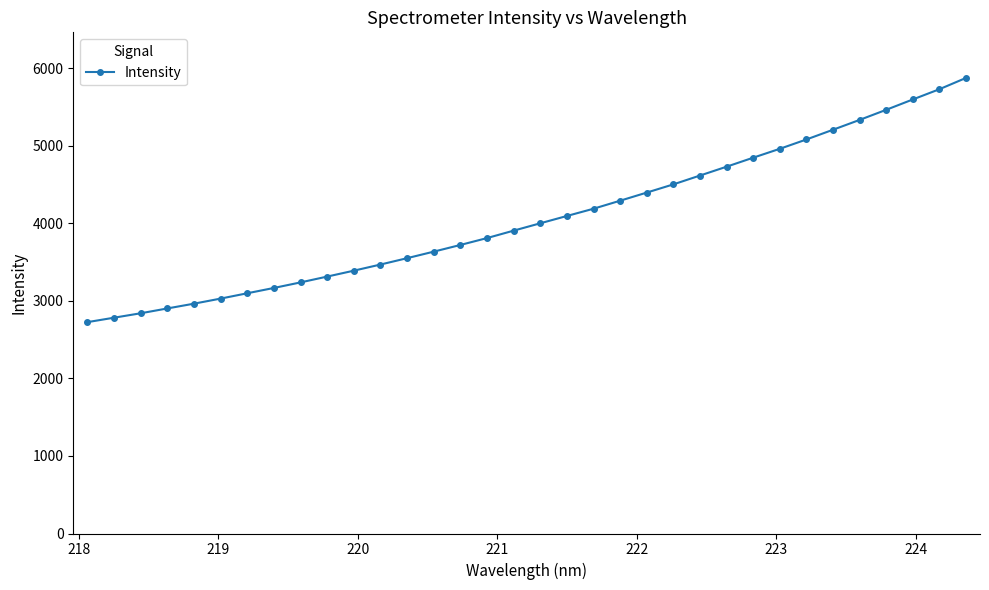

What is the value of the 9th point from the left?

3238.8